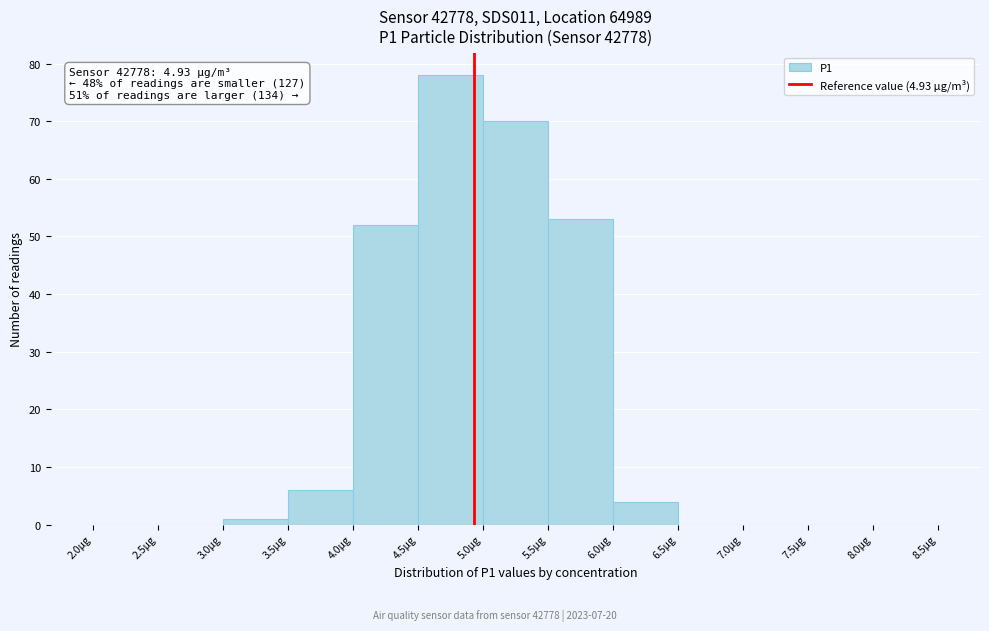

Over which range of the x-axis is the bar tallest?

4.5 to 5.0